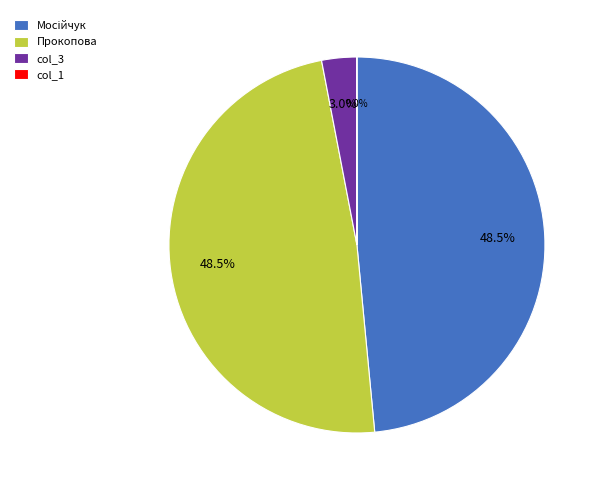

What portion of the pie excludes col_3?

97.0%